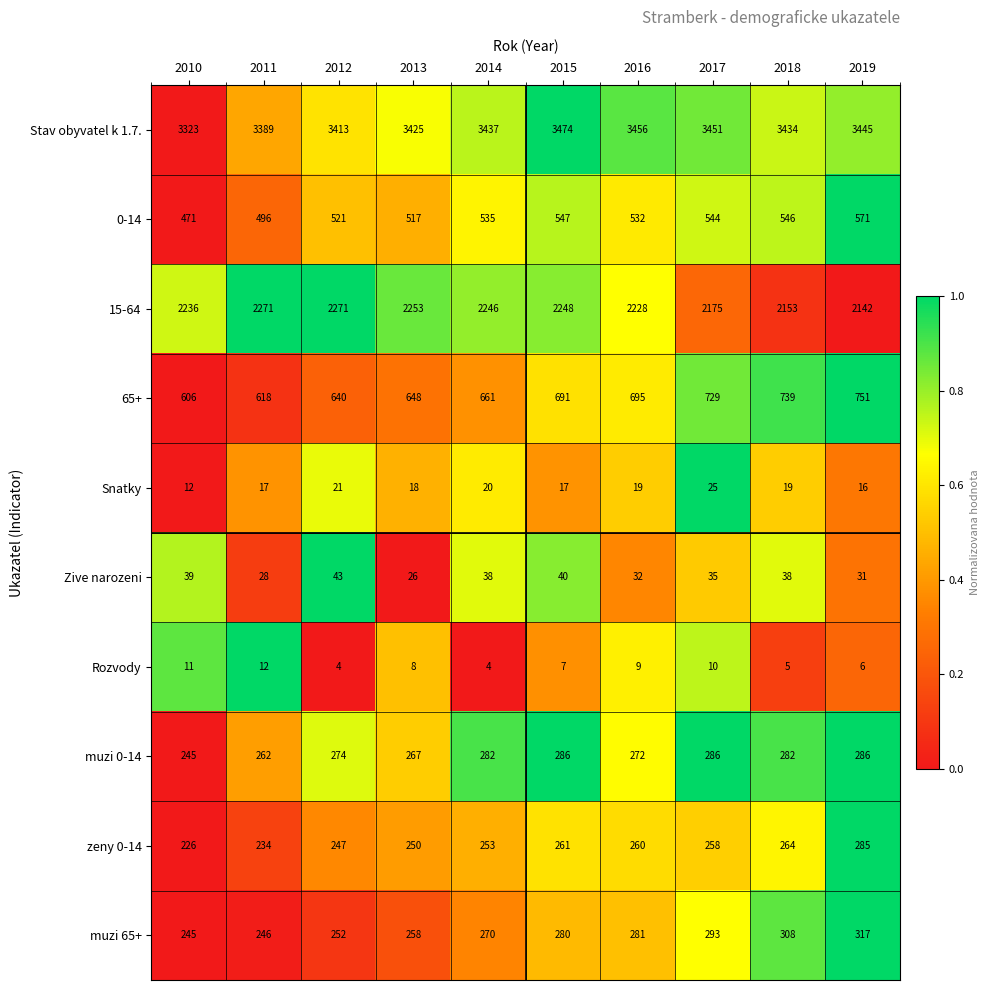

What is the total value across all series at 2014?

7746